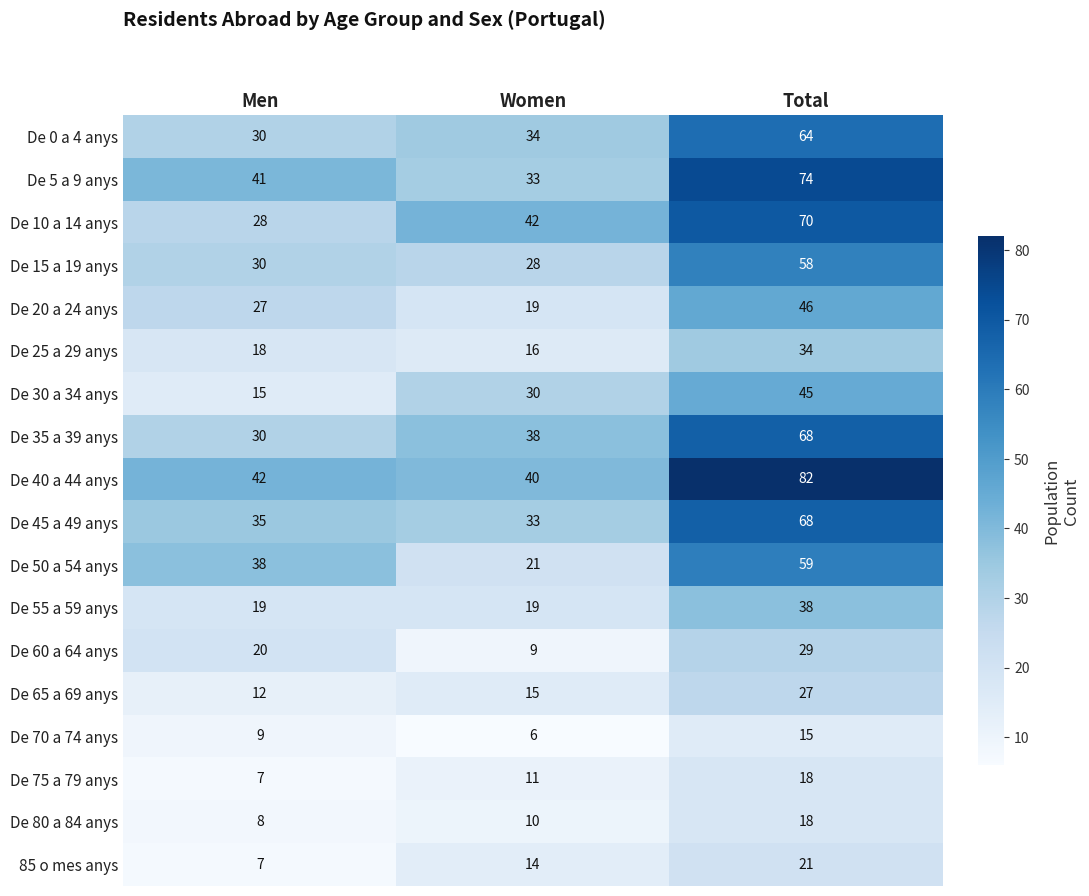

What is the greatest value displayed?

82